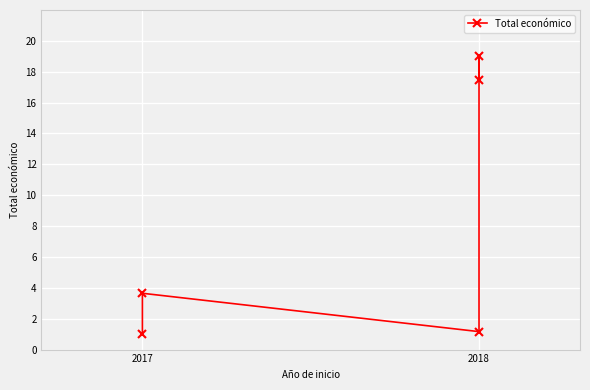

Reading left to right, what are all the values shown in this chart?

1.0	3.6	1.2	19.0	17.4